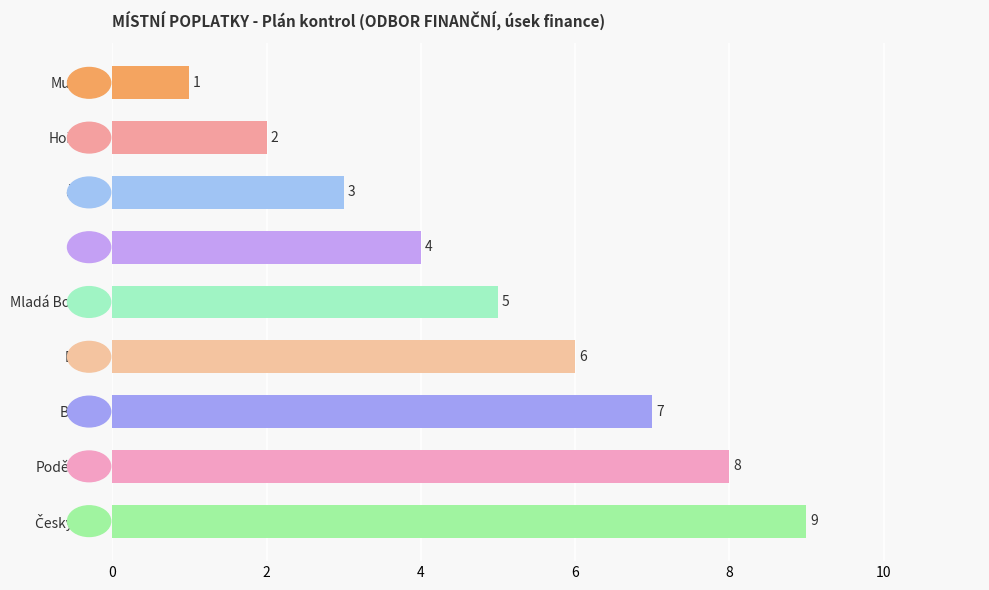

The value at Poděbrady is 5. True or false?

False